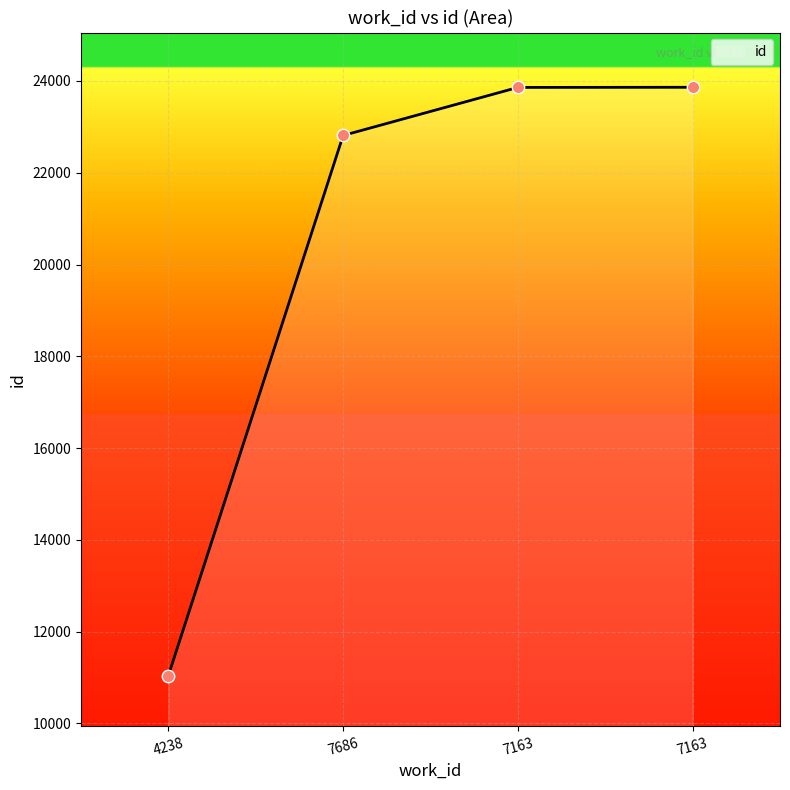

What is the ratio of the value at 7163 to the value at 7163?

1.0